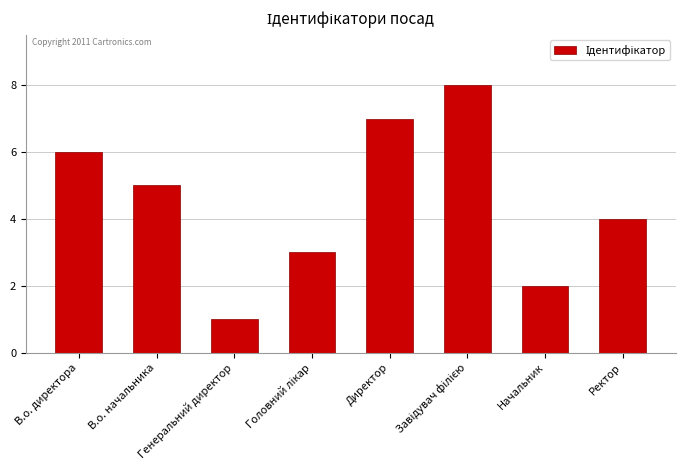

What is the difference between the values at Директор and Генеральний директор?

6